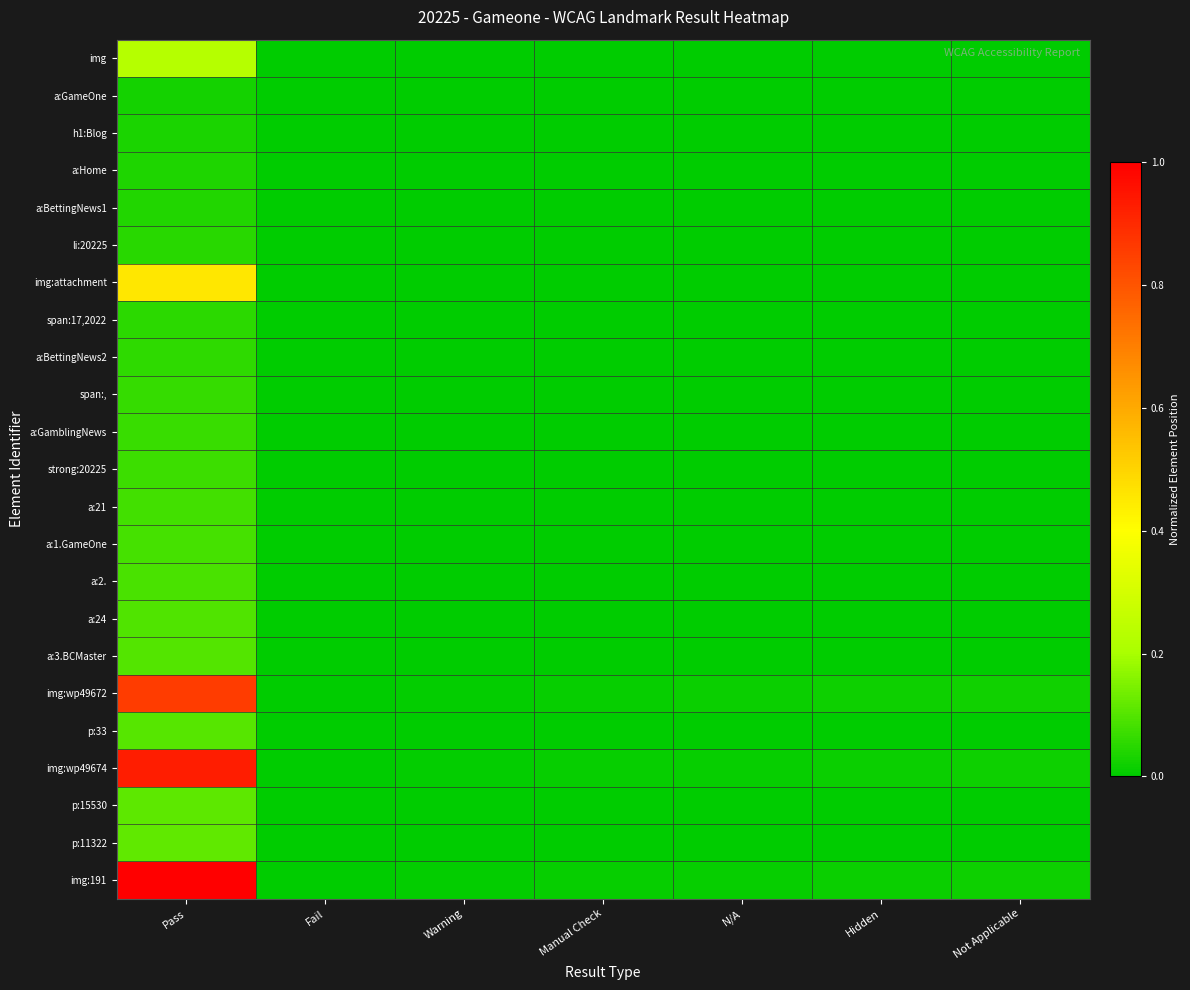

What is the maximum value shown in the chart?

1.0